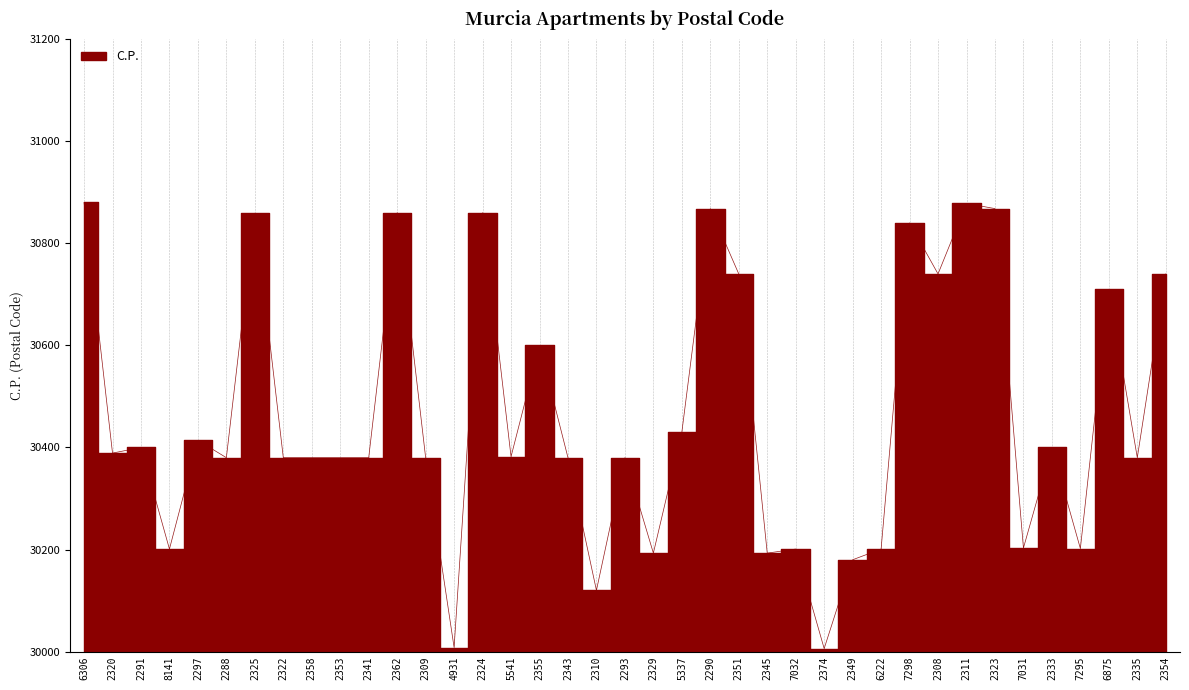

What is the difference between the values at 2374 and 2335?

374